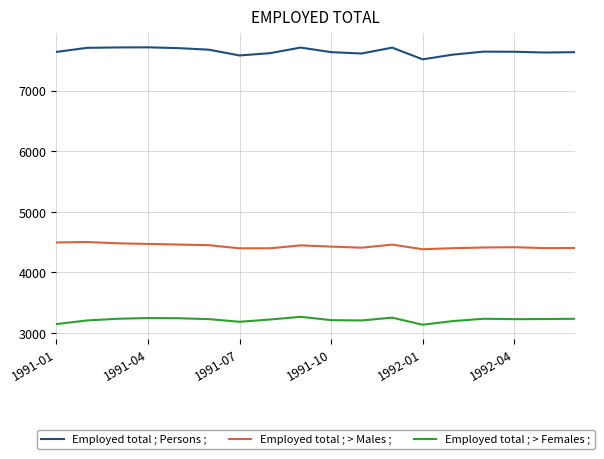

True or false: Employed total ; > Females ; and Employed total ; Persons ; intersect in this chart.

False